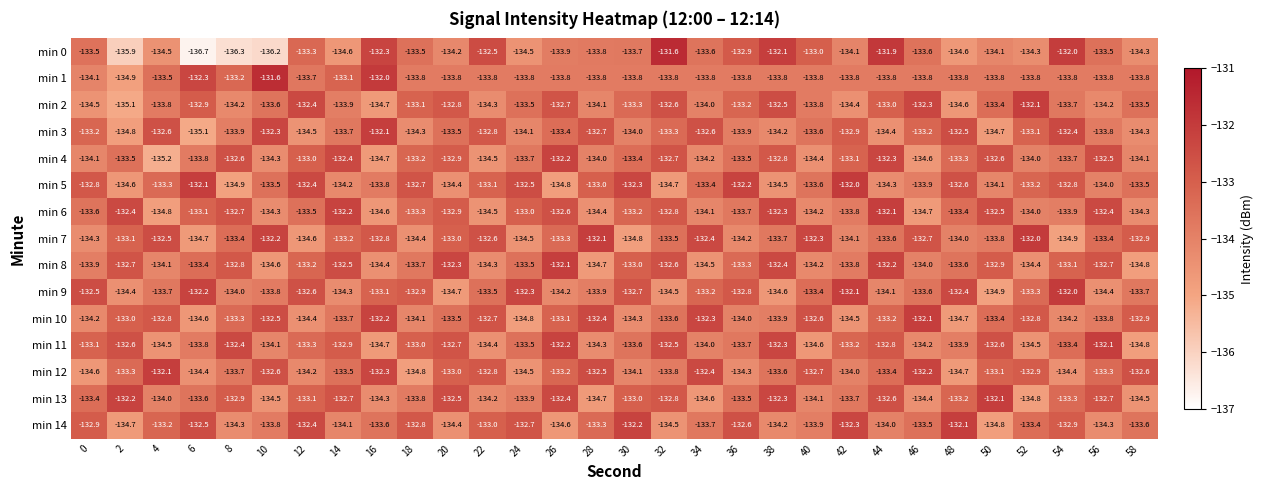

Which series has the largest range (max minus min)?

min 0